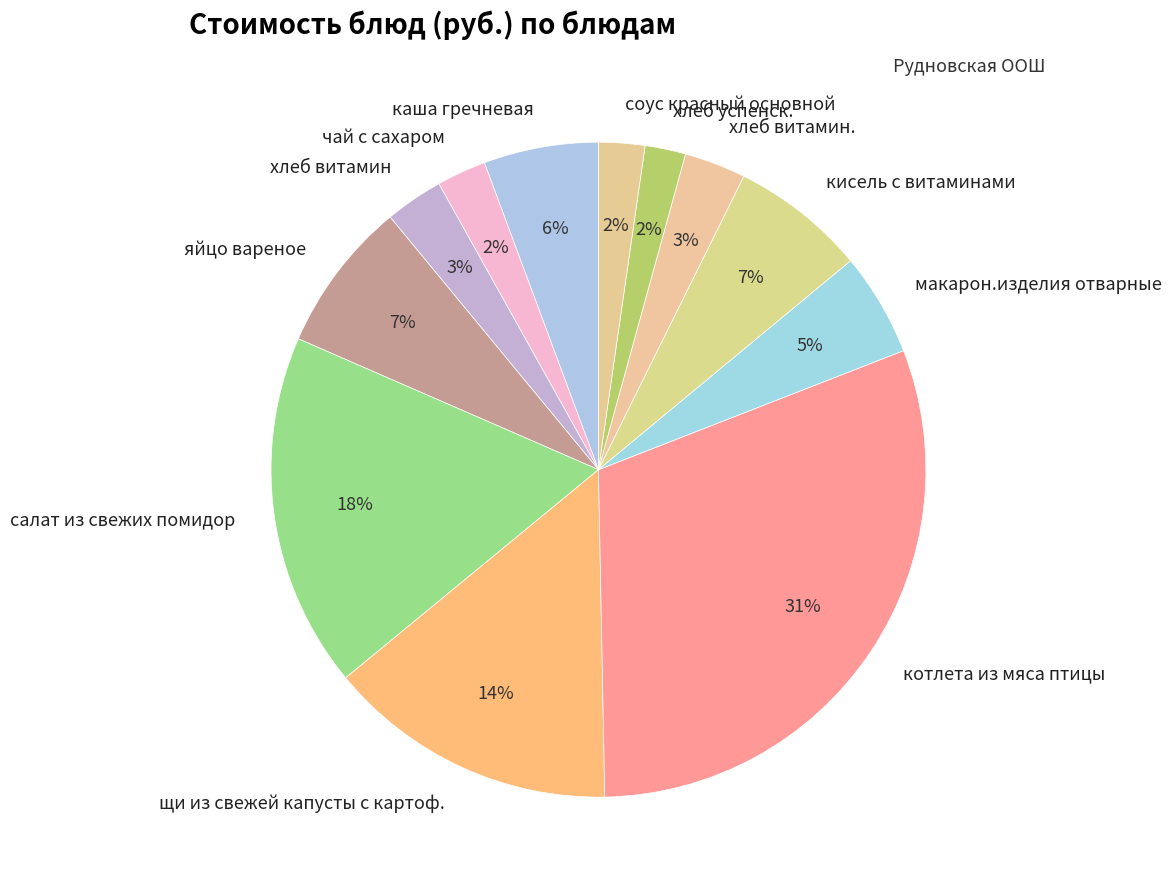

Which category has the biggest portion of the pie?

котлета из мяса птицы